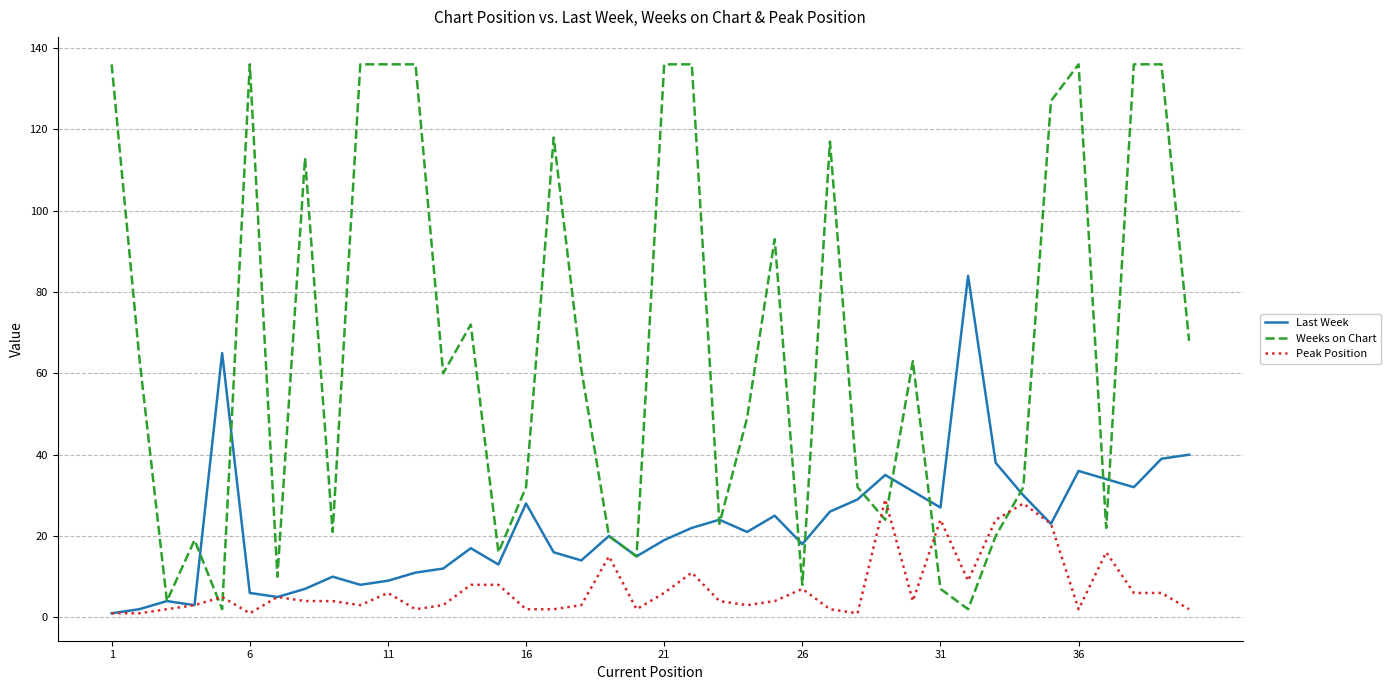

Which series has the largest total across all categories?

Weeks on Chart